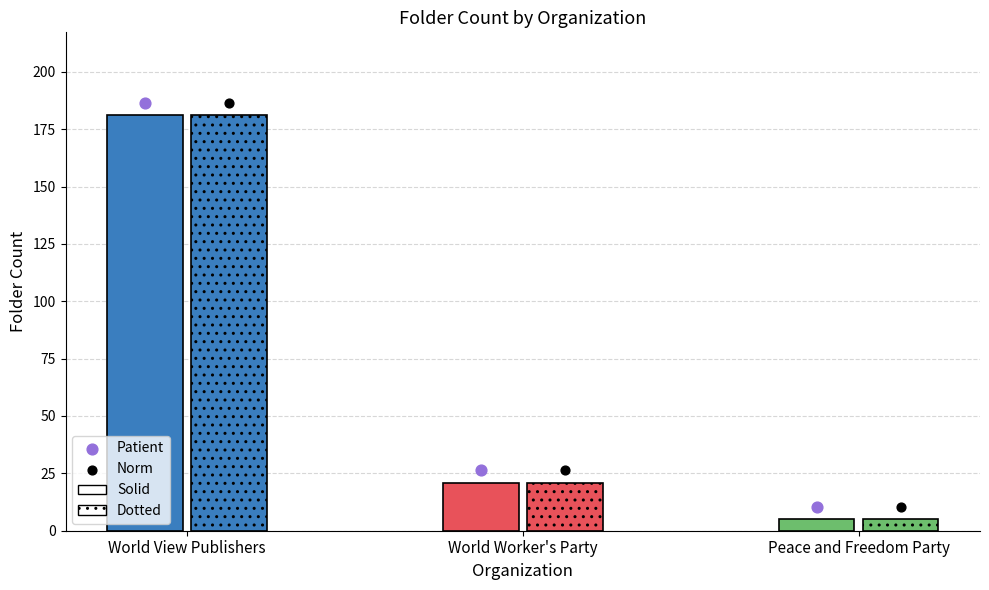

What is the change in value from World View Publishers to World Worker's Party?

-160